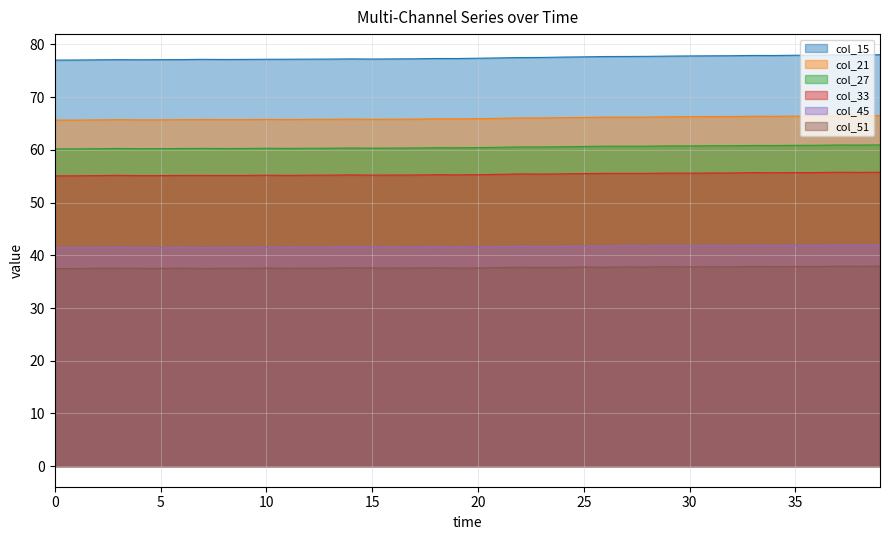

Does the chart display data point markers on the line(s)?

No